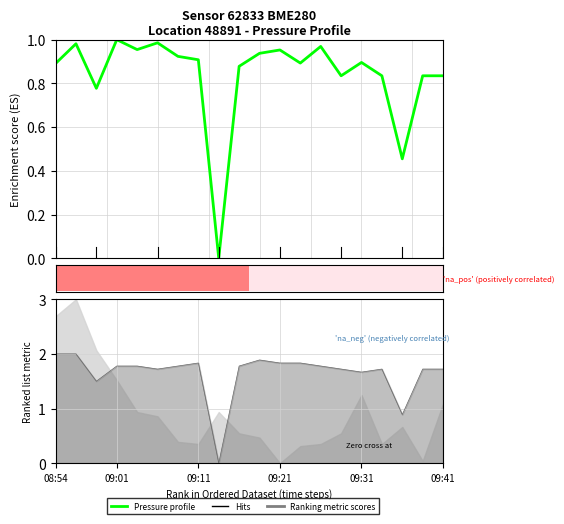

The chart shows a value of 1.3 at 6. True or false?

False